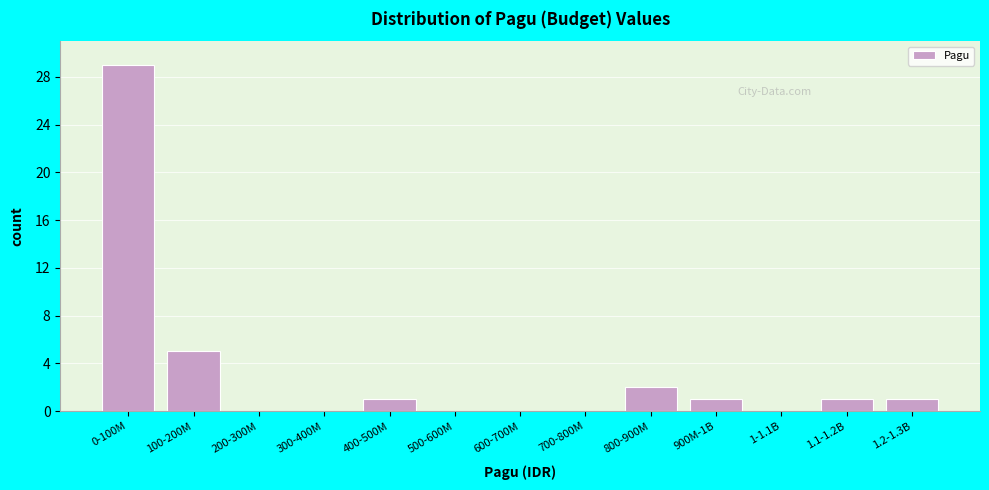

Reading right to left, transcribe all the data shown in this chart.

1.2-1.3B=1	1.1-1.2B=1	1-1.1B=0	900M-1B=1	800-900M=2	700-800M=0	600-700M=0	500-600M=0	400-500M=1	300-400M=0	200-300M=0	100-200M=5	0-100M=29